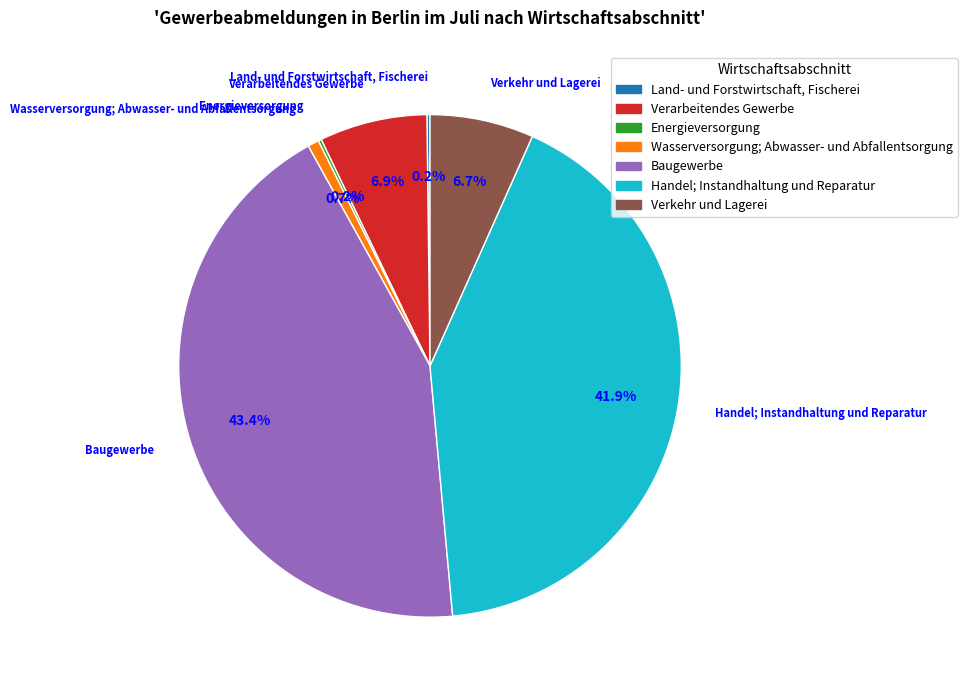

What is the largest slice in the pie chart?

Baugewerbe